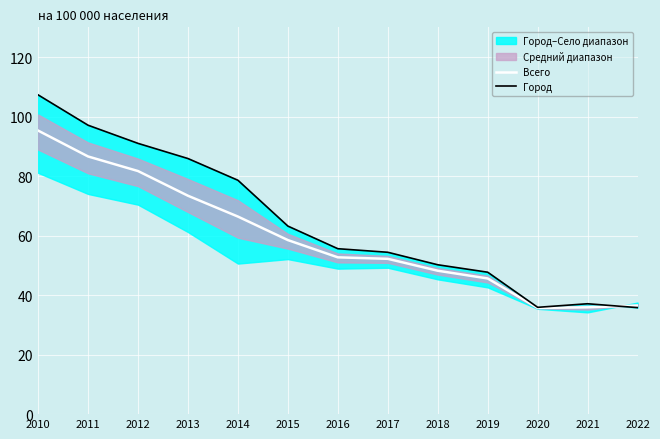

Read the Всего value at 2016.

52.7